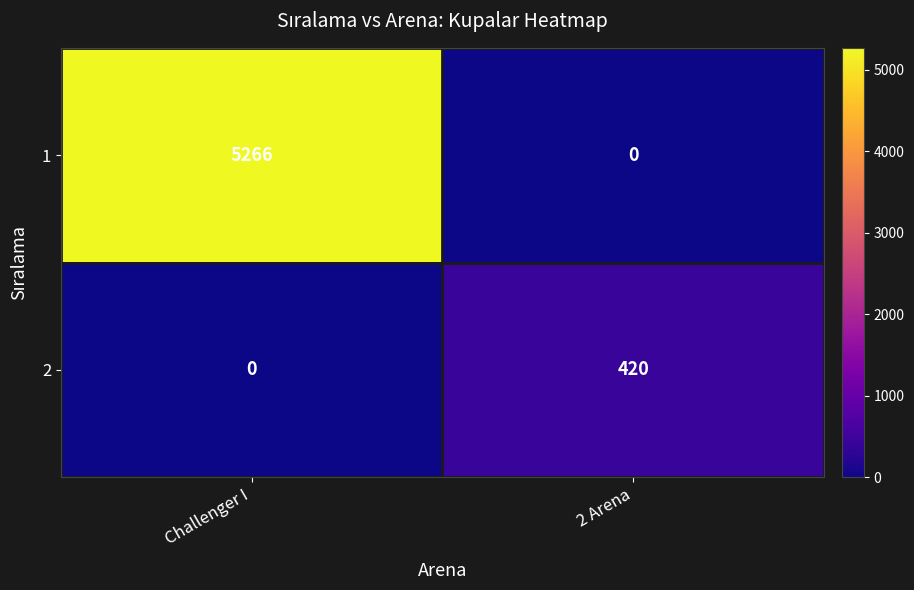

What is the sum of the 2 values at Challenger I and 2 Arena?

420